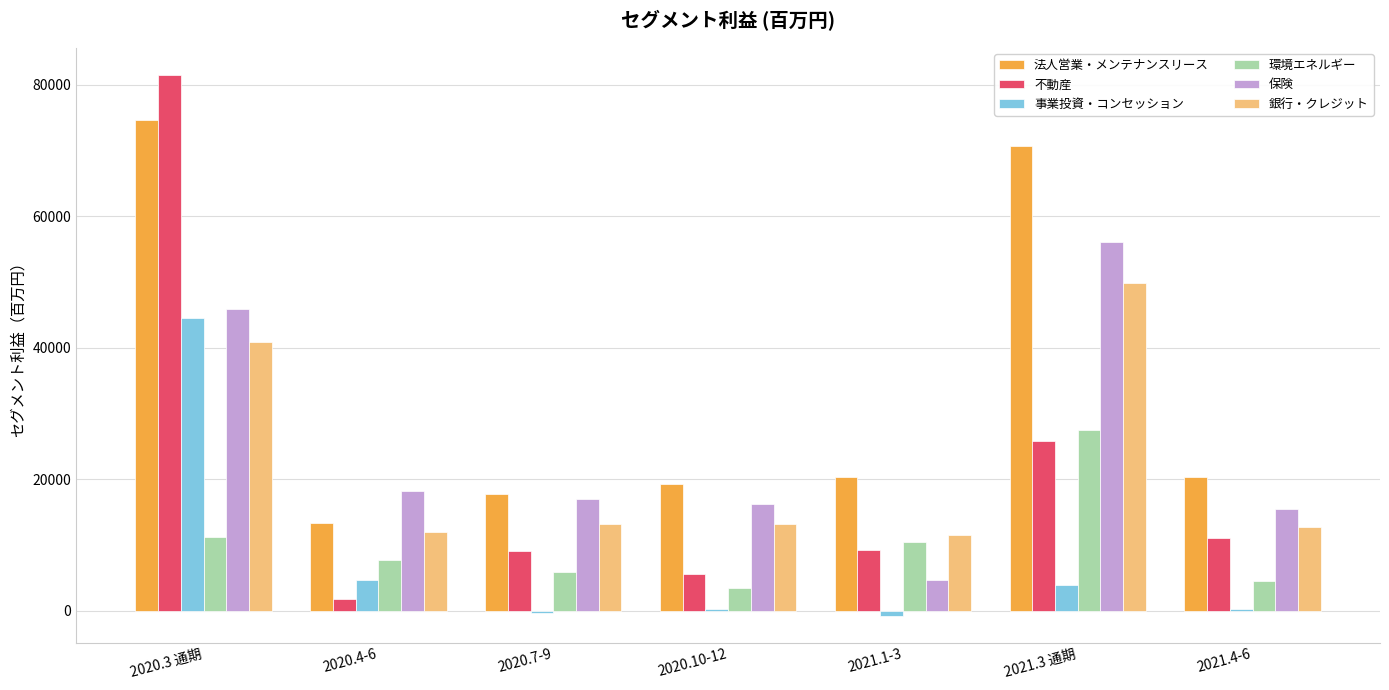

At which category does the chart reach its peak across all series?

2020.3 通期